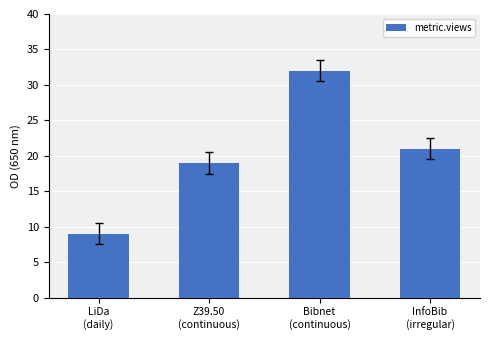

How many bars are there in total?

4